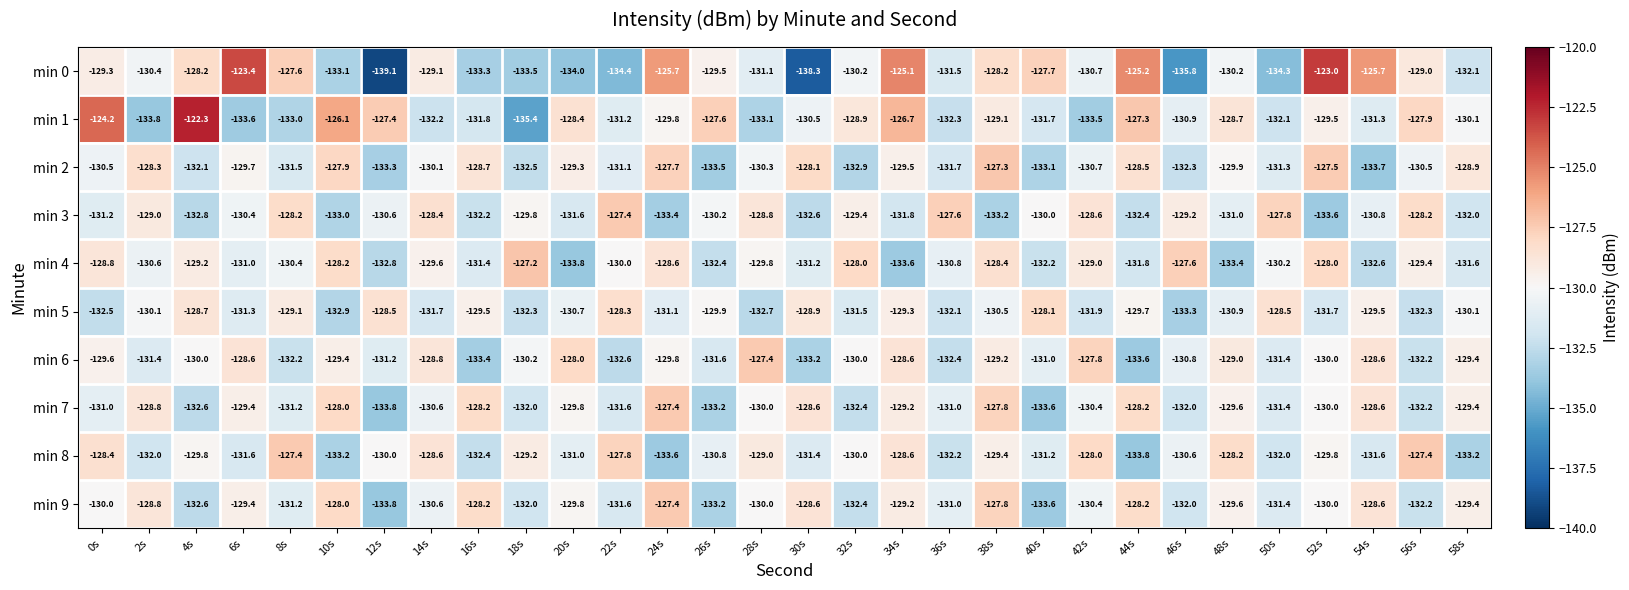

What is the difference between the maximum and minimum values in the min 2 series?

6.4